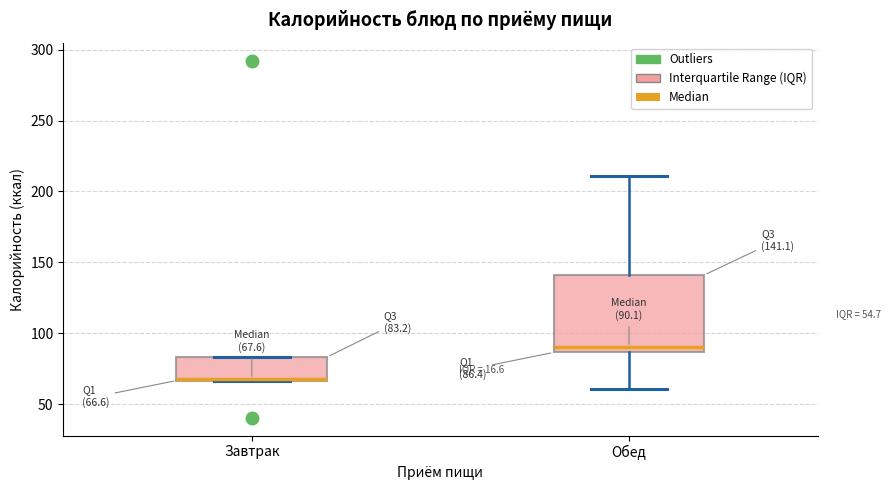

Comparing the boxes themselves (not the whiskers), which one is the tallest?

Обед